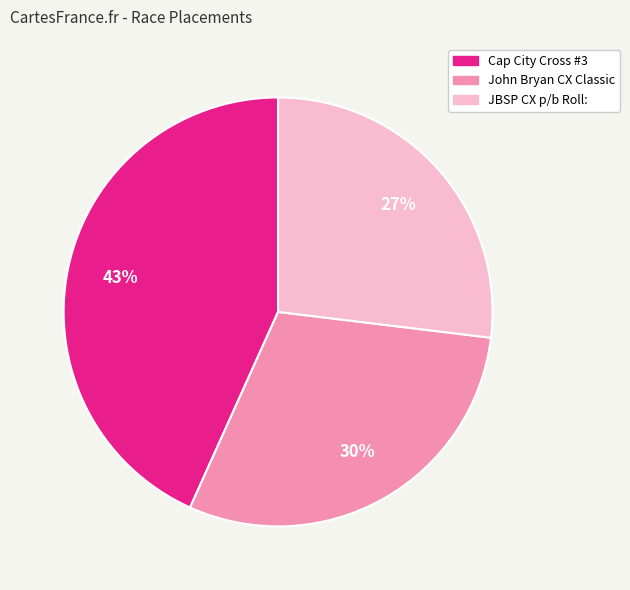

To the nearest percent, what percentage of the pie is John Bryan CX Classic?

30%